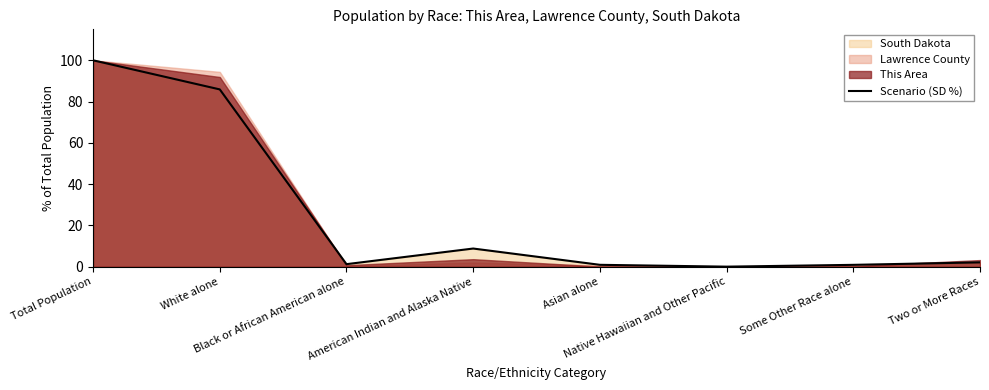

How many lines are shown in the chart?

1